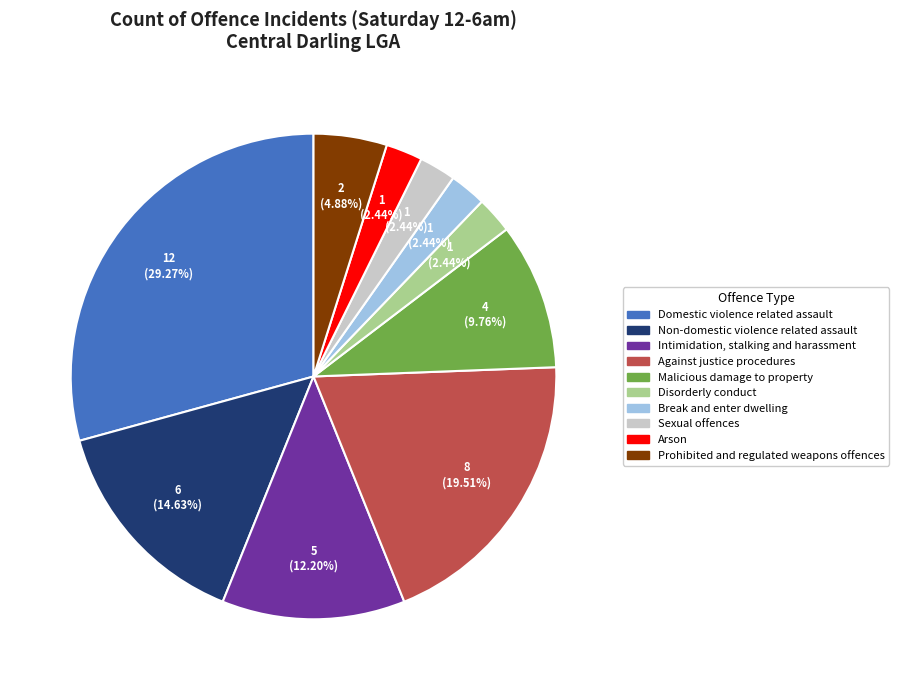

Does Disorderly conduct represent more than half of the total?

No